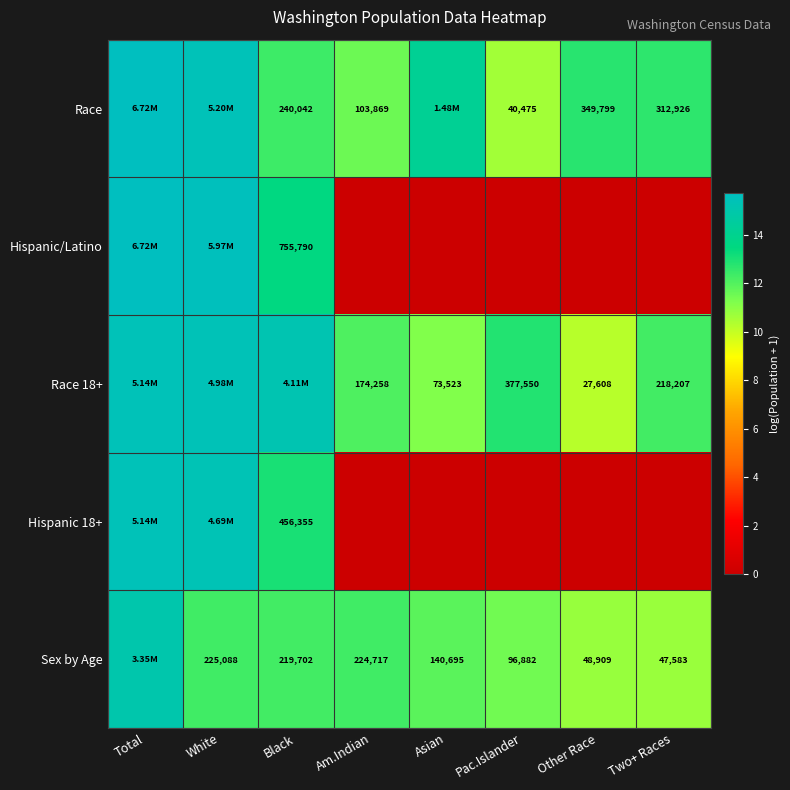

Which has a higher value, Other Race or Pac.Islander?

Other Race